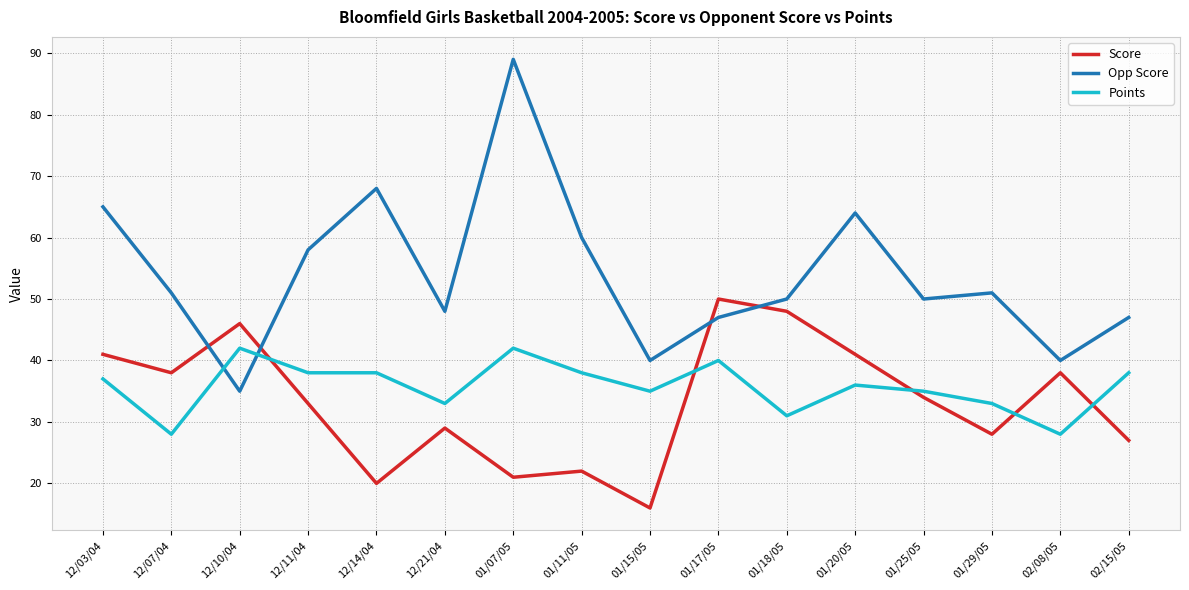

Rank the series by their maximum value, from highest to lowest.

Opp Score, Score, Points